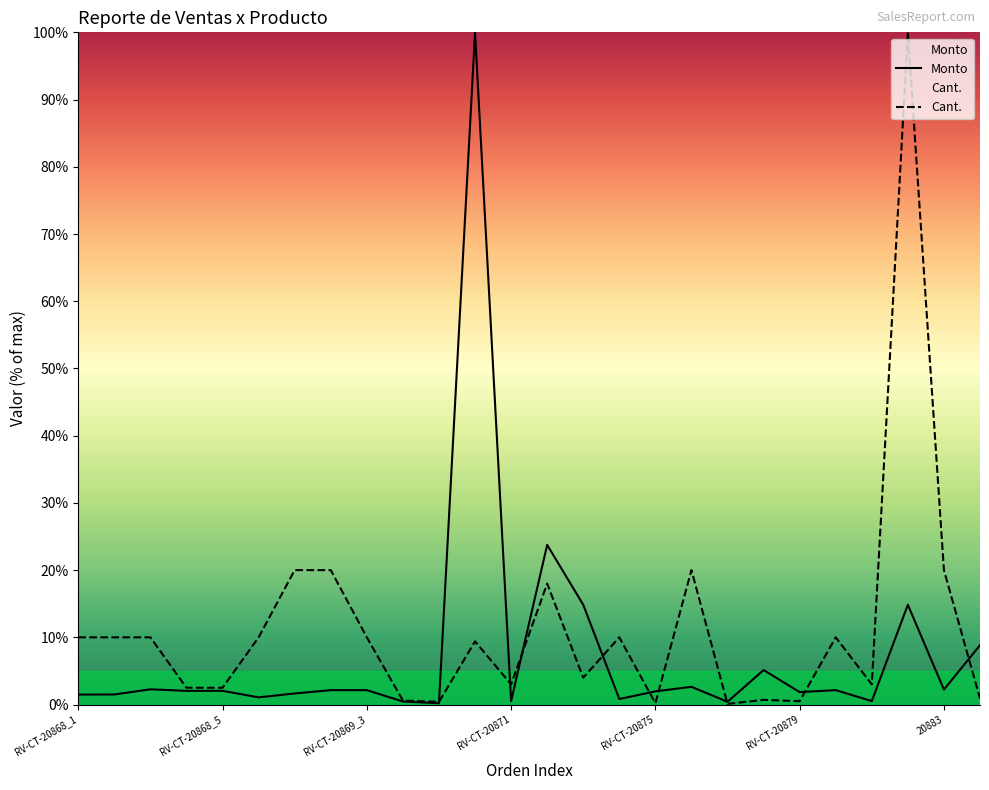

Reading left to right, extract all data points from this chart.

Monto: RV-CT-20868_1=1.5	RV-CT-20868_2=1.5	RV-CT-20868_3=2.3	RV-CT-20868_4=2.0	RV-CT-20868_5=2.0	RV-CT-20868_6=1.1	RV-CT-20869_1=1.6	RV-CT-20869_2=2.1	RV-CT-20869_3=2.1	RV-CT-20869_4=0.5	RV-CT-20869_5=0.2	T-CT-20870=100.0	RV-CT-20871=0.5	T-CT-20872=23.8	RV-CT-20873=14.8	RV-CT-20874=0.8	RV-CT-20875=2.0	RV-CT-20876=2.6	RV-CT-20877=0.4	RV-CT-20878=5.1	RV-CT-20879=1.9	RV-CT-20880=2.1	RV-CT-20881=0.5	T-CT-20882=14.8	20883=2.2	RV-CT-20884=8.8
Cant.: RV-CT-20868_1=10.0	RV-CT-20868_2=10.0	RV-CT-20868_3=10.0	RV-CT-20868_4=2.5	RV-CT-20868_5=2.5	RV-CT-20868_6=10.0	RV-CT-20869_1=20.0	RV-CT-20869_2=20.0	RV-CT-20869_3=10.0	RV-CT-20869_4=0.6	RV-CT-20869_5=0.4	T-CT-20870=9.4	RV-CT-20871=3.0	T-CT-20872=18.0	RV-CT-20873=4.0	RV-CT-20874=10.0	RV-CT-20875=0.2	RV-CT-20876=20.0	RV-CT-20877=0.1	RV-CT-20878=0.7	RV-CT-20879=0.5	RV-CT-20880=10.0	RV-CT-20881=3.0	T-CT-20882=100.0	20883=20.0	RV-CT-20884=0.9